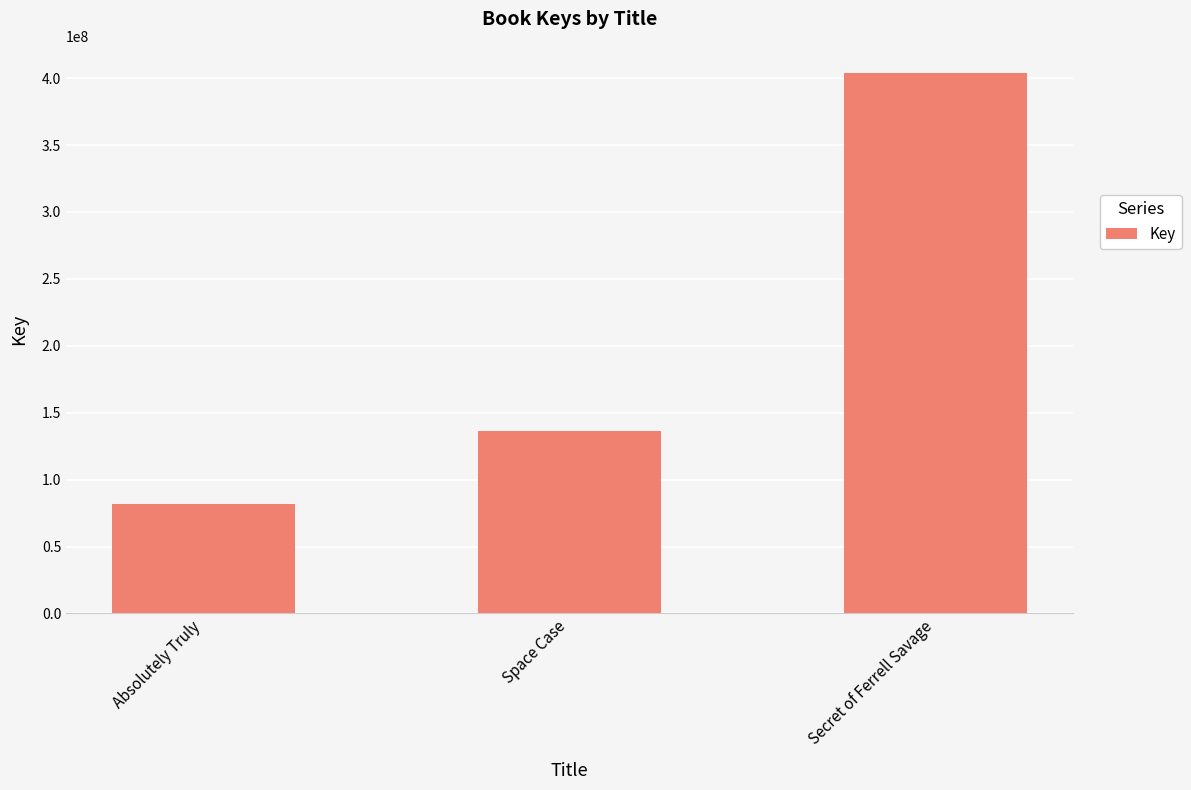

Count the values in the range 81557389 to 403938525.

3